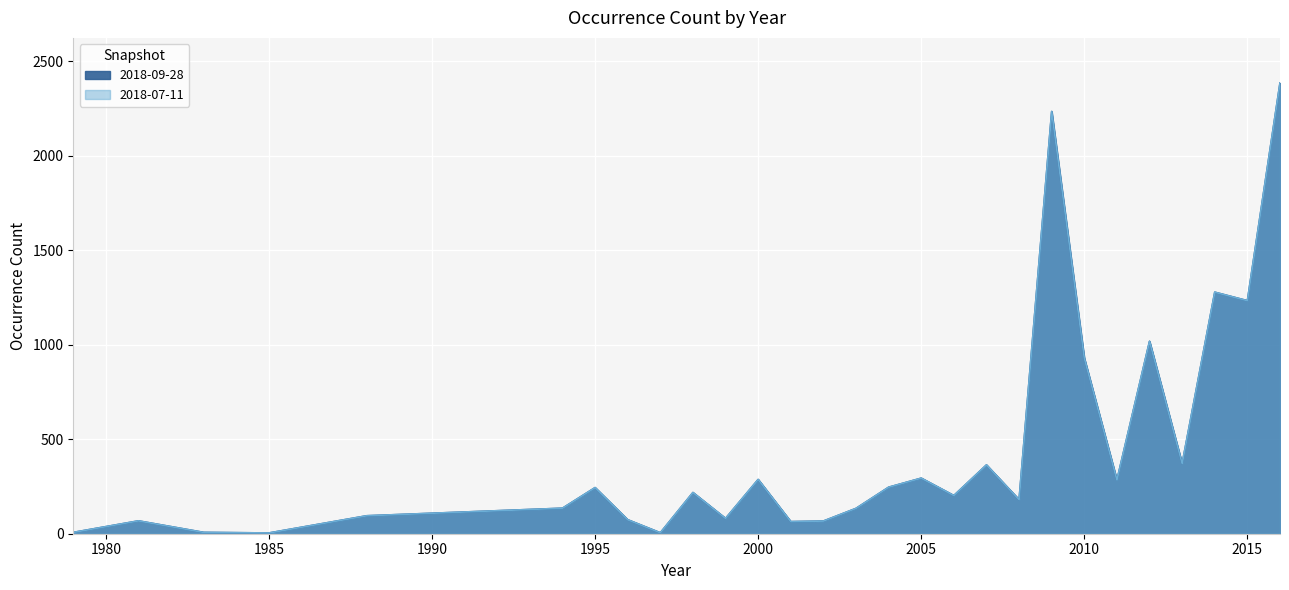

At how many categories does at least one series exceed 1014?

5